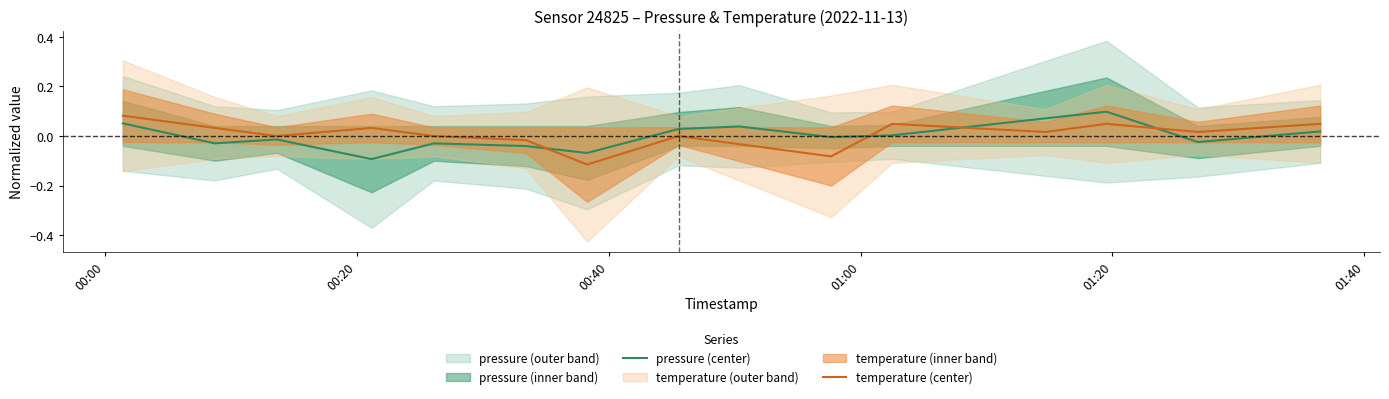

What is the difference between the maximum and minimum values in the temperature (center) series?

0.2